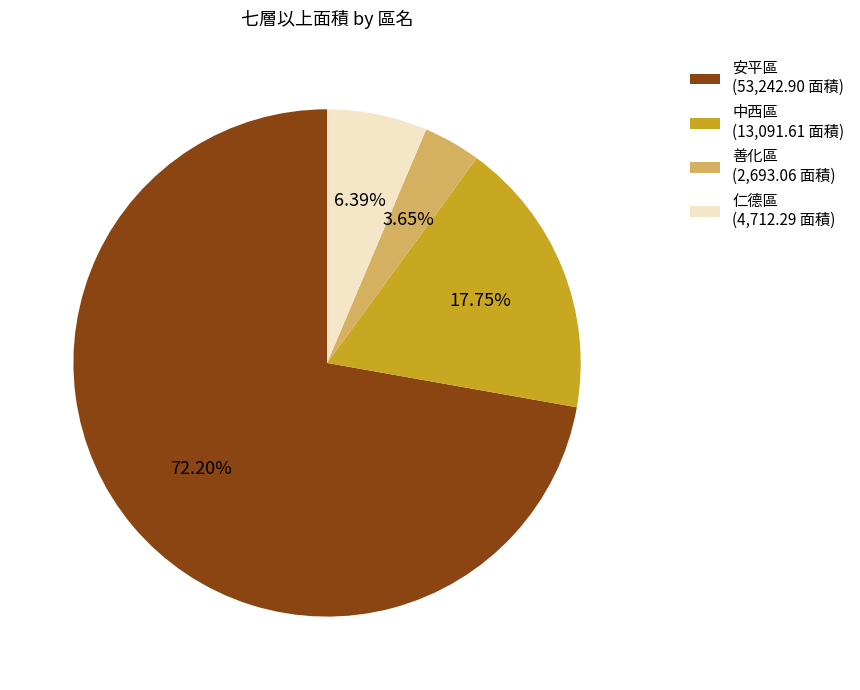

Which slice represents more than half of the pie?

安平區